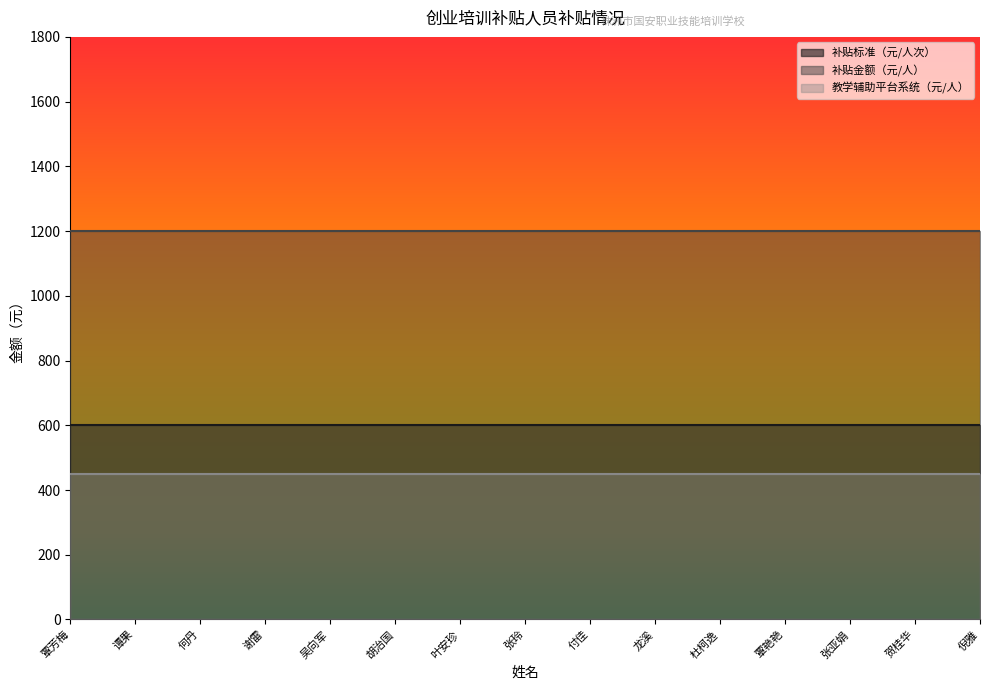

At how many categories does at least one series exceed 536?

15